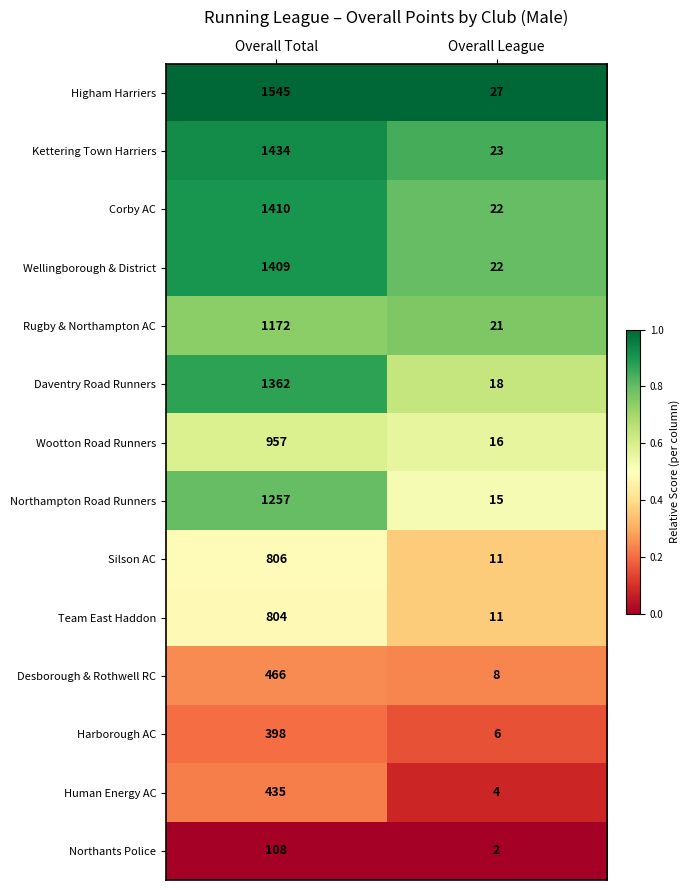

What is the total value across all series at Overall League?

206